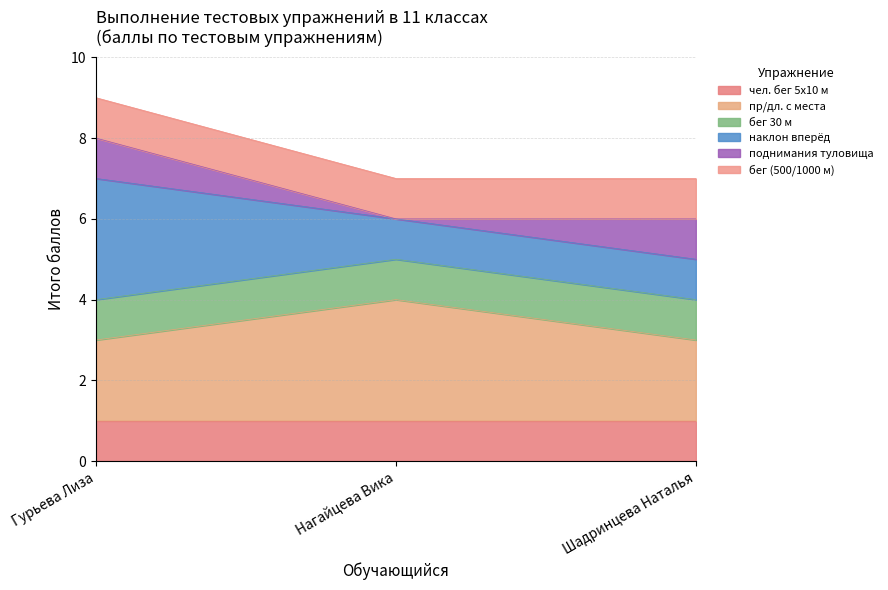

At which category is the sum across all series the highest?

Гурьева Лиза